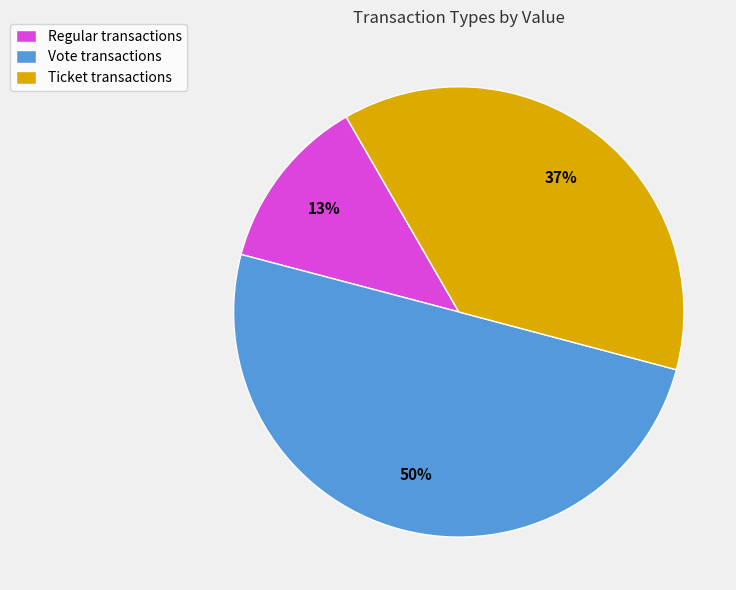

How many segments does this pie chart have?

3